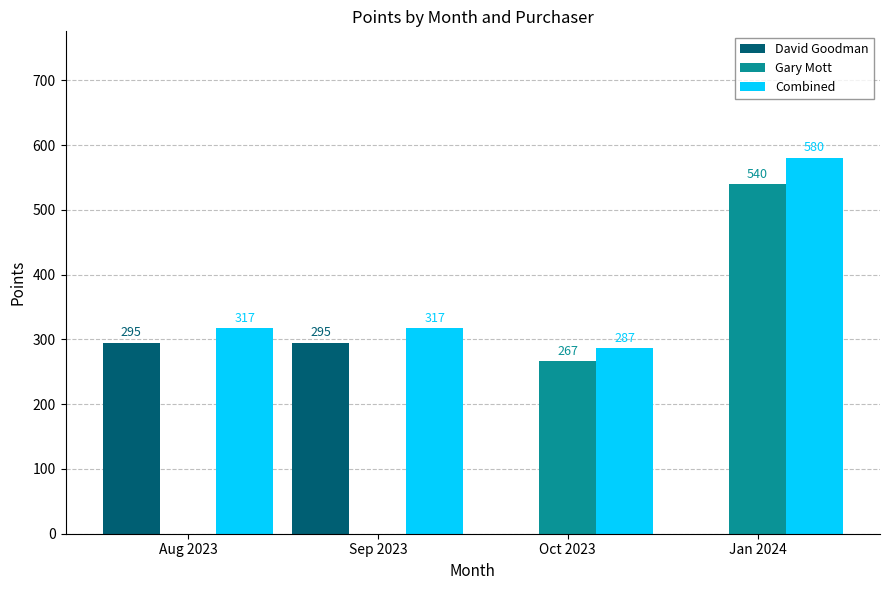

Does the chart contain stacked bars?

No